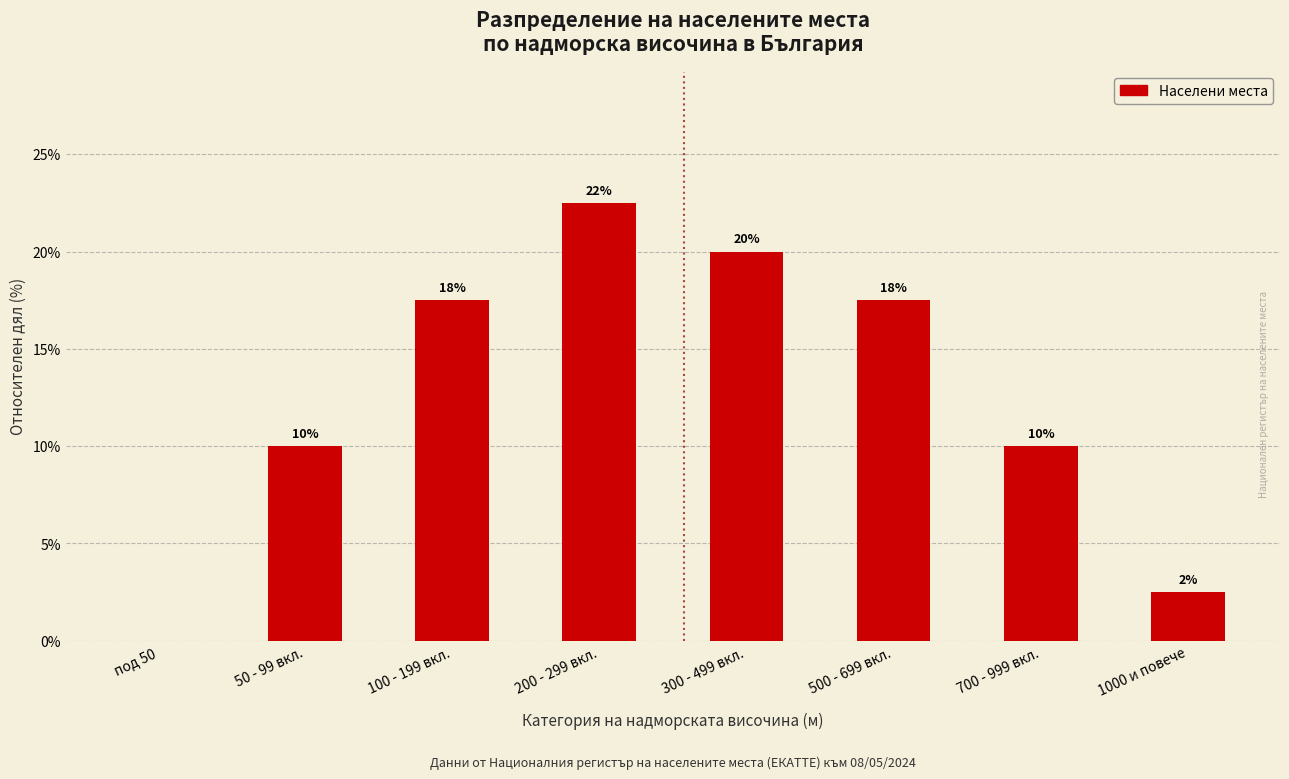

Are the bars horizontal?

No